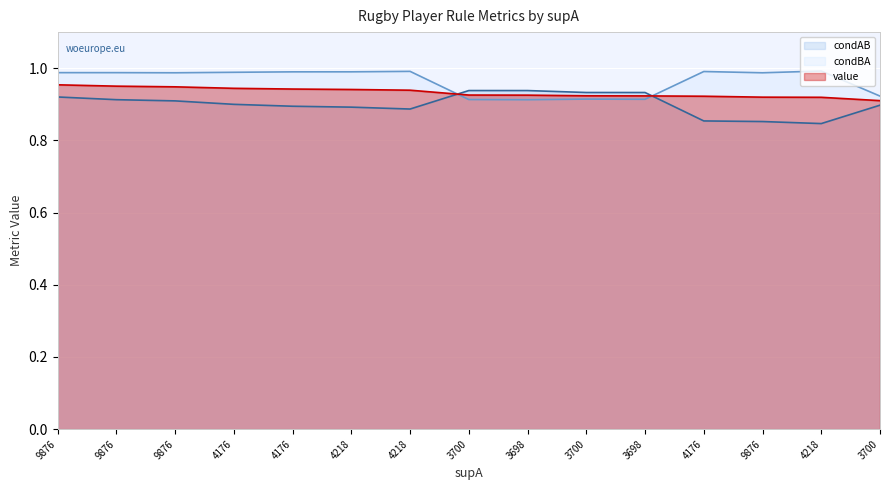

What is the label of the 9th point from the left?

3698